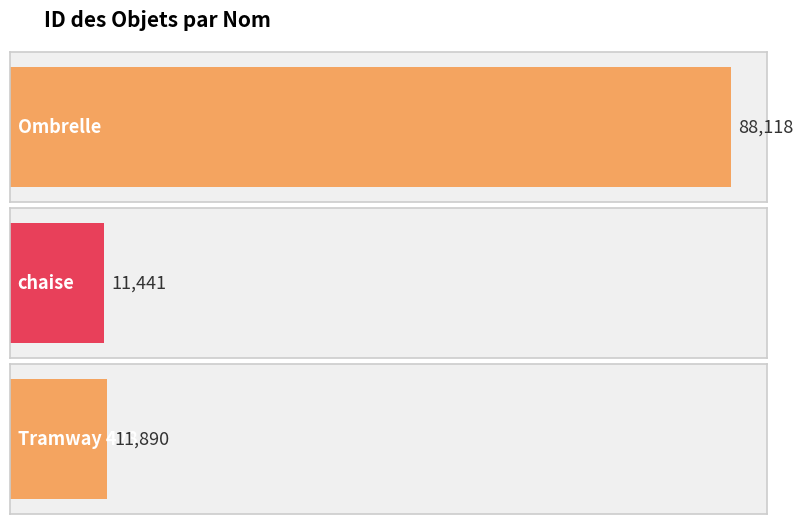

Which category has the lowest value across all series?

chaise